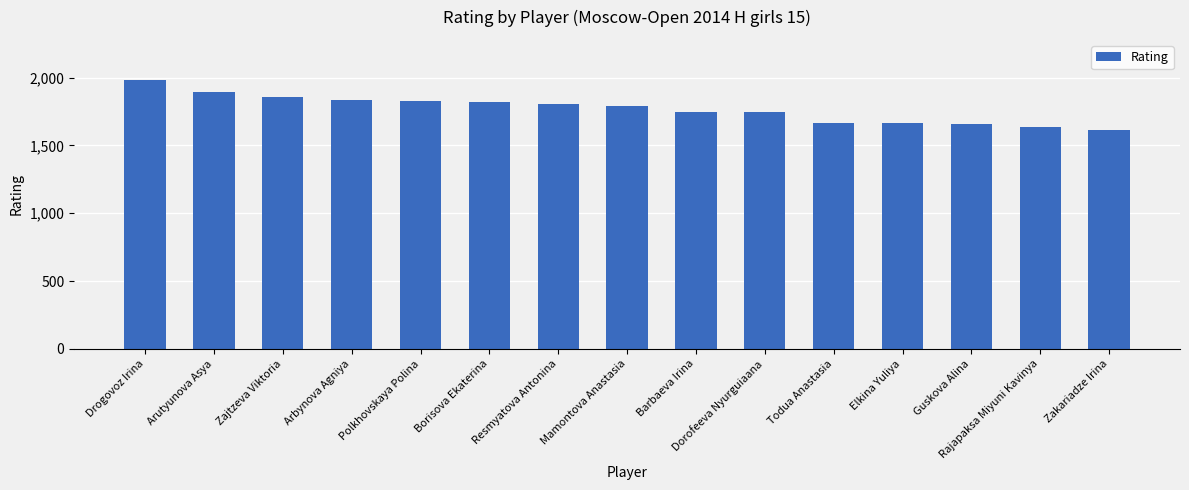

Which category has the highest value across all series?

Drogovoz Irina